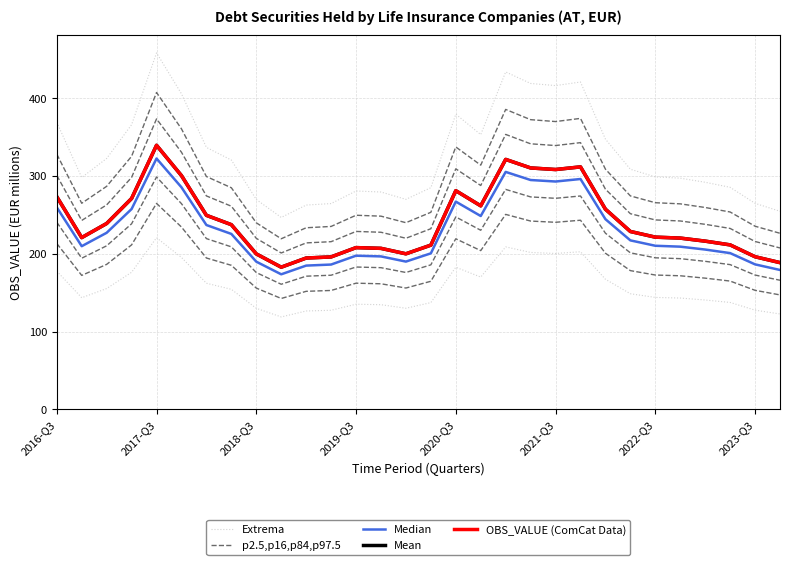

What are all the series names shown in the legend?

Extrema, p2.5,p16,p84,p97.5, Median, Mean, OBS_VALUE (ComCat Data)